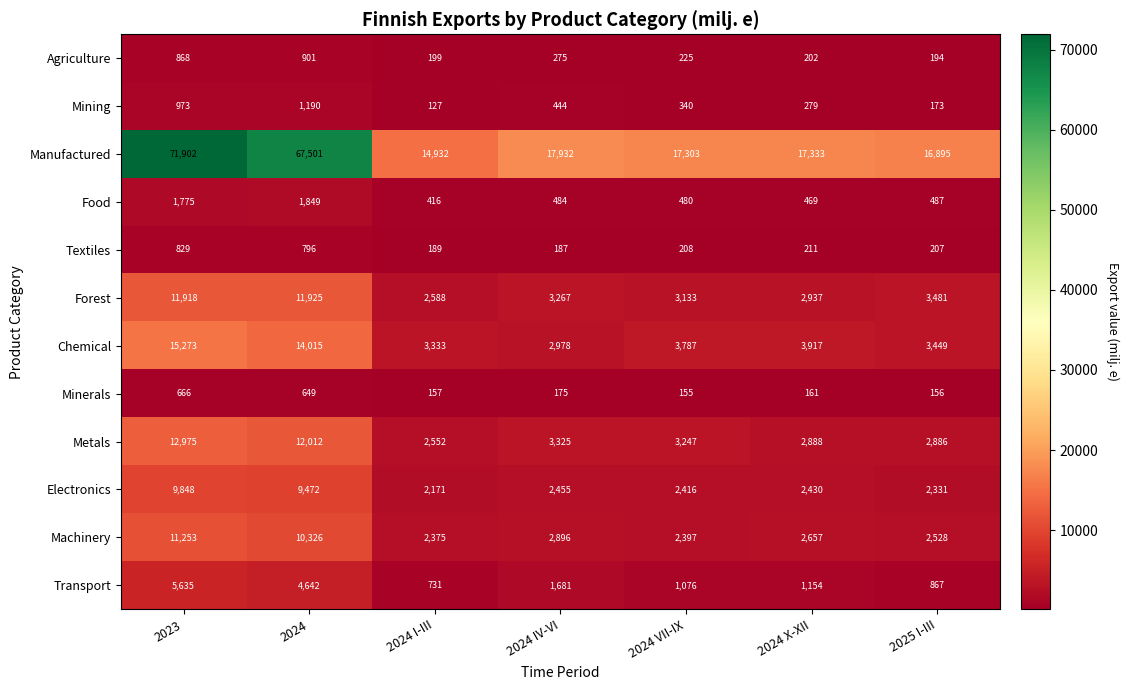

Which label corresponds to the largest value in the chart?

2023